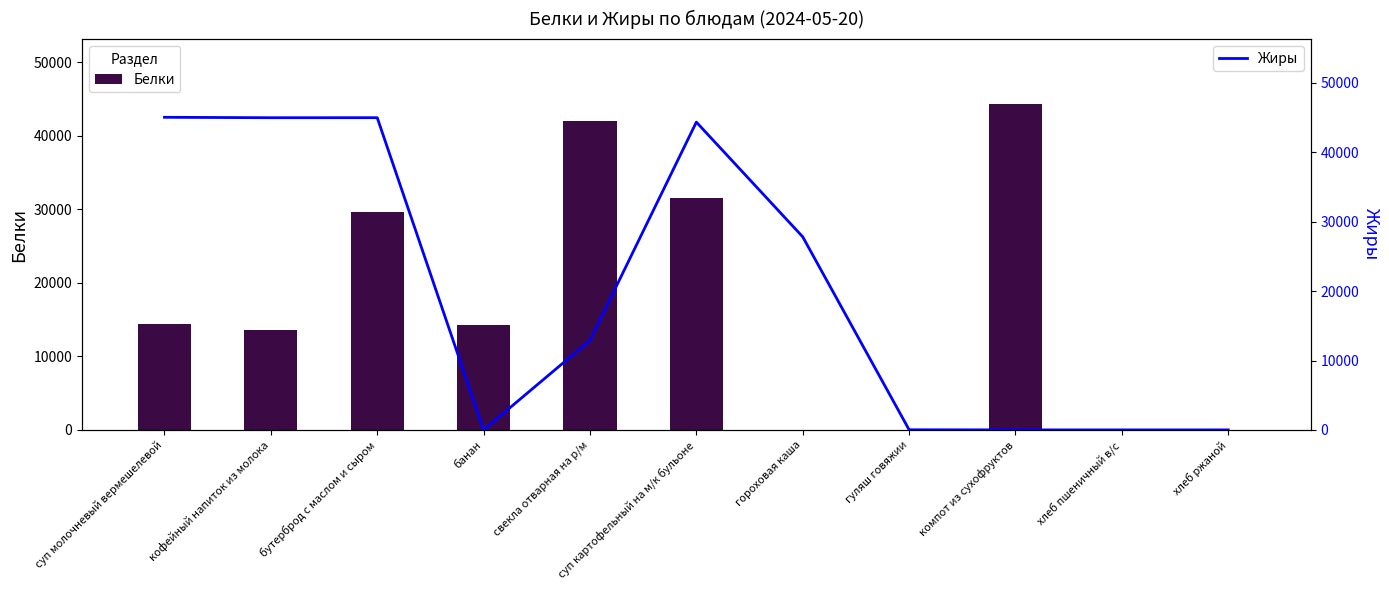

How many distinct data groups are displayed?

2